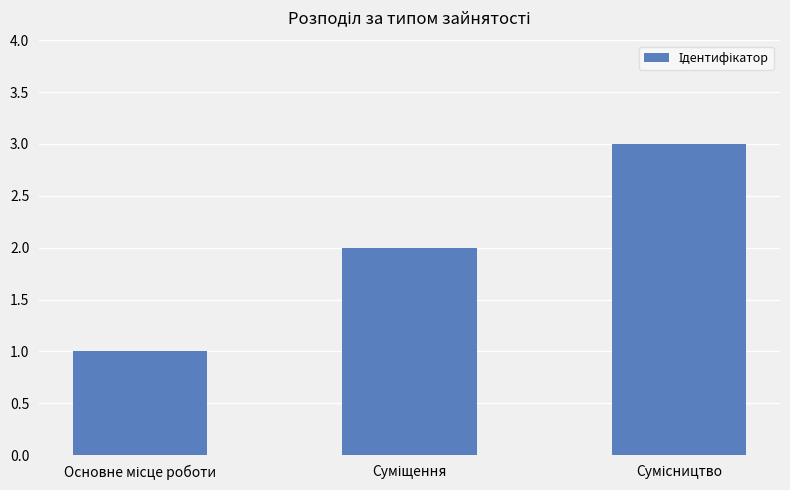

What is the smallest value displayed?

1